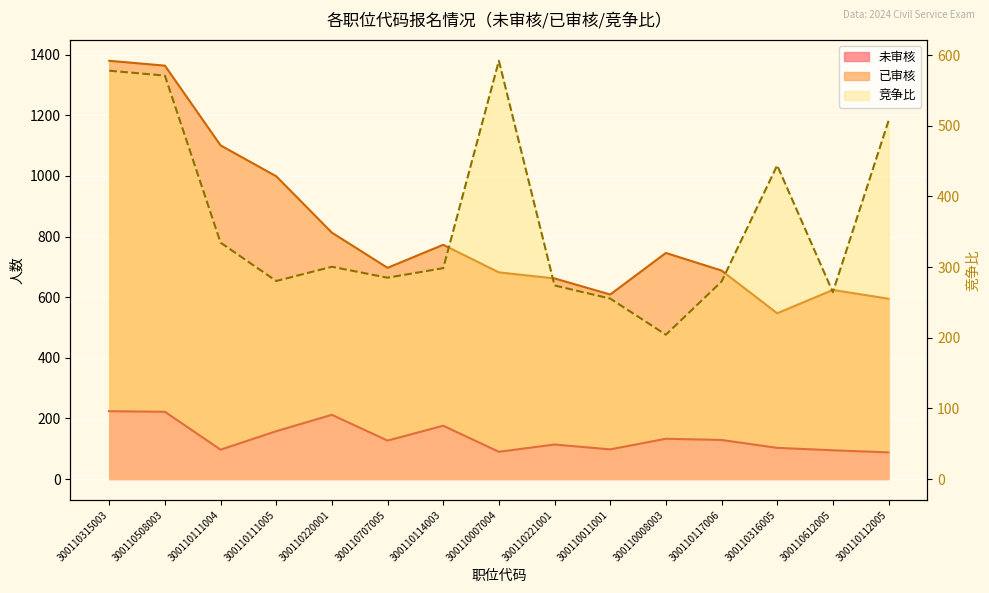

How many data points does each series have?

15